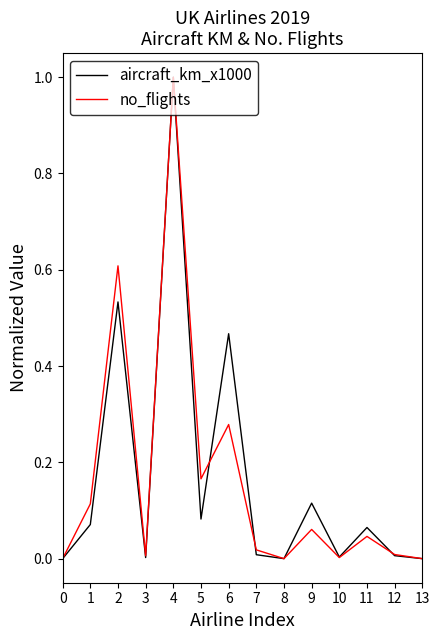

The aircraft_km_x1000 series shows 1.0 at 4. True or false?

True